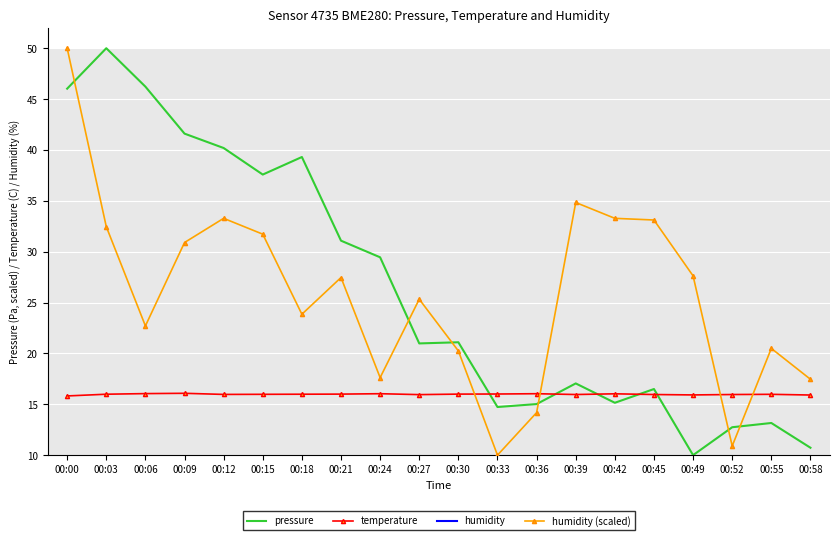

How many series are shown in this chart?

4